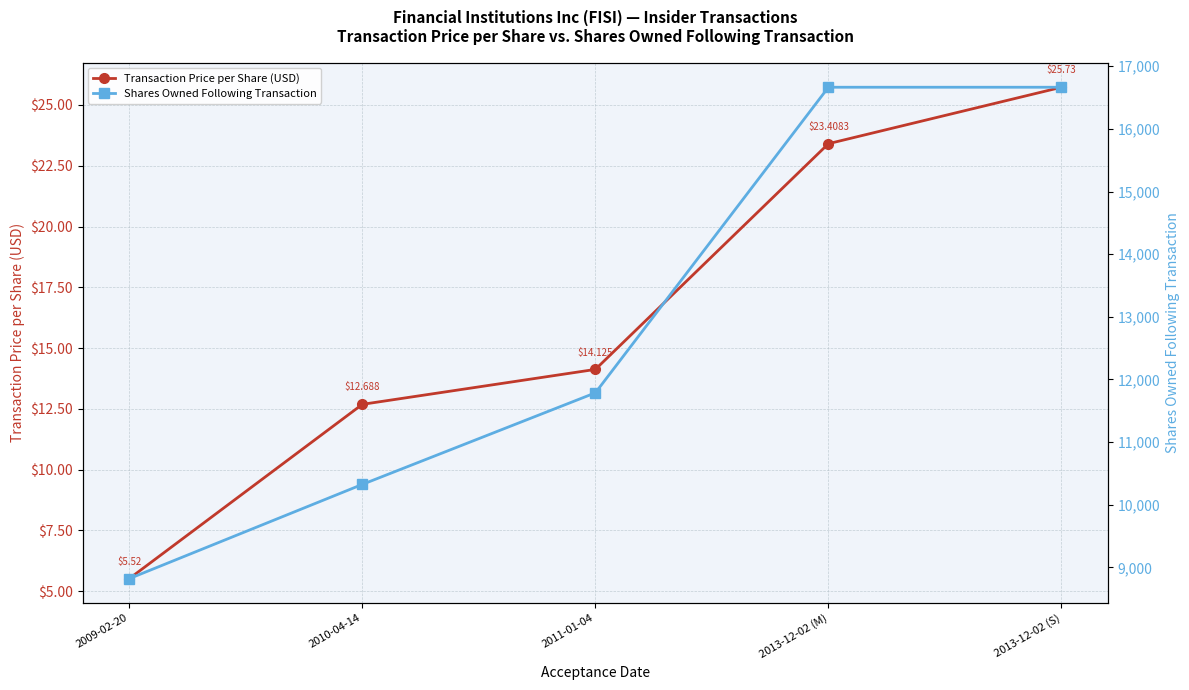

Is the value of Shares Owned Following Transaction at 2011-01-04 greater than the value of Transaction Price per Share (USD) at 2013-12-02 (S)?

Yes